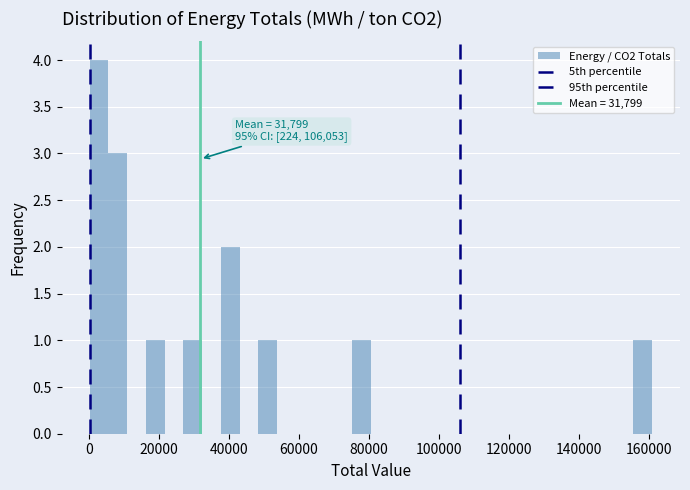

Around what value on the x-axis is the tallest bar? Give the approximate position of its centre, as read against the axis.

2000